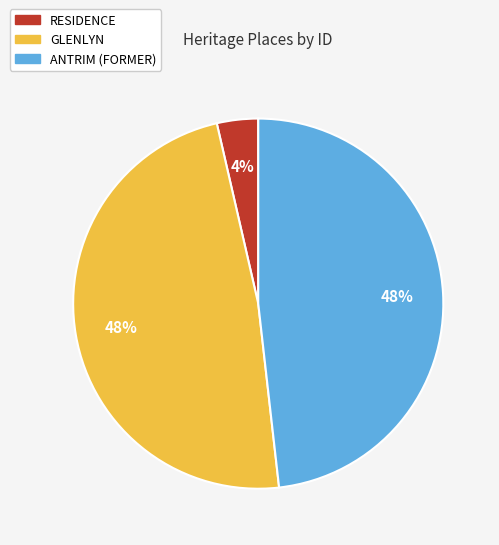

Does RESIDENCE account for over 50% of the chart?

No